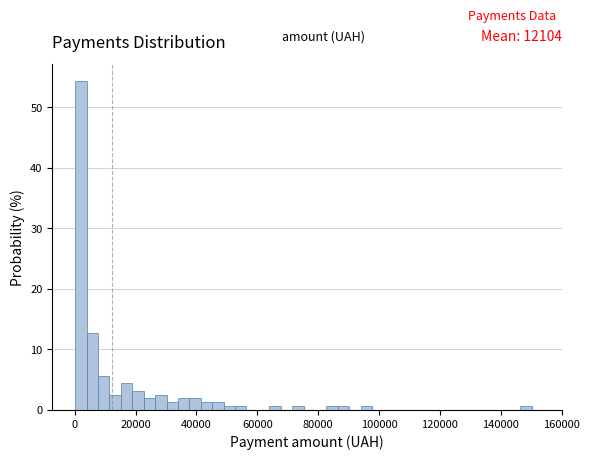

Around what value on the x-axis is the tallest bar? Give the approximate position of its centre, as read against the axis.

2000